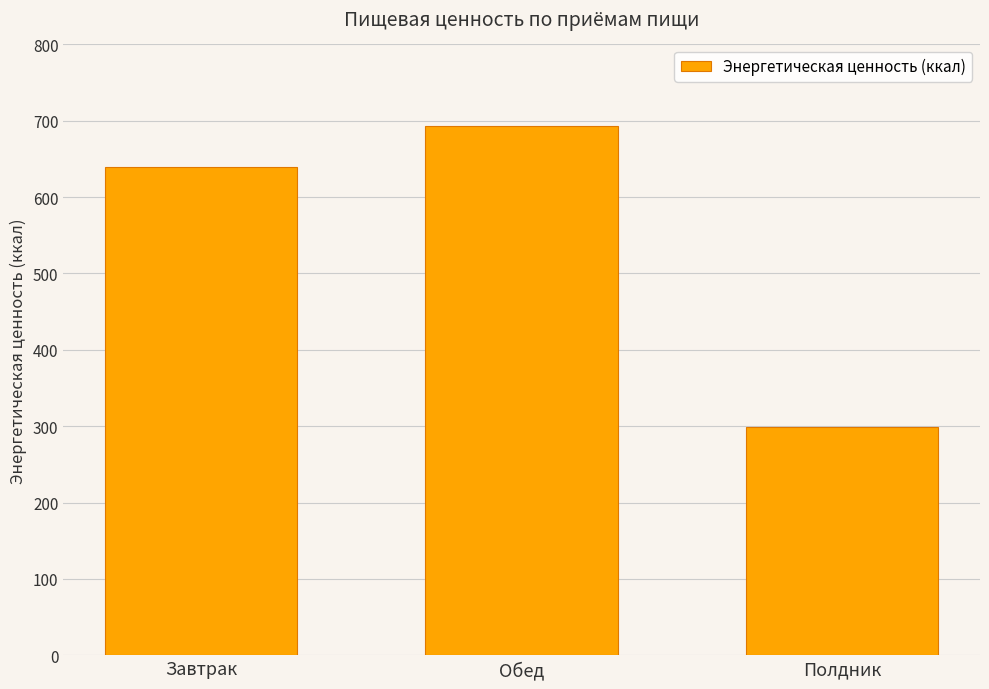

Where does the data first go above 640?

Завтрак